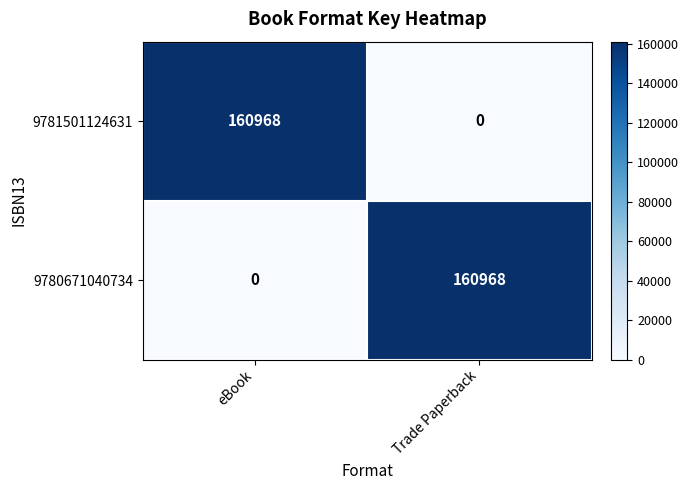

At how many categories does at least one series exceed 20281?

2